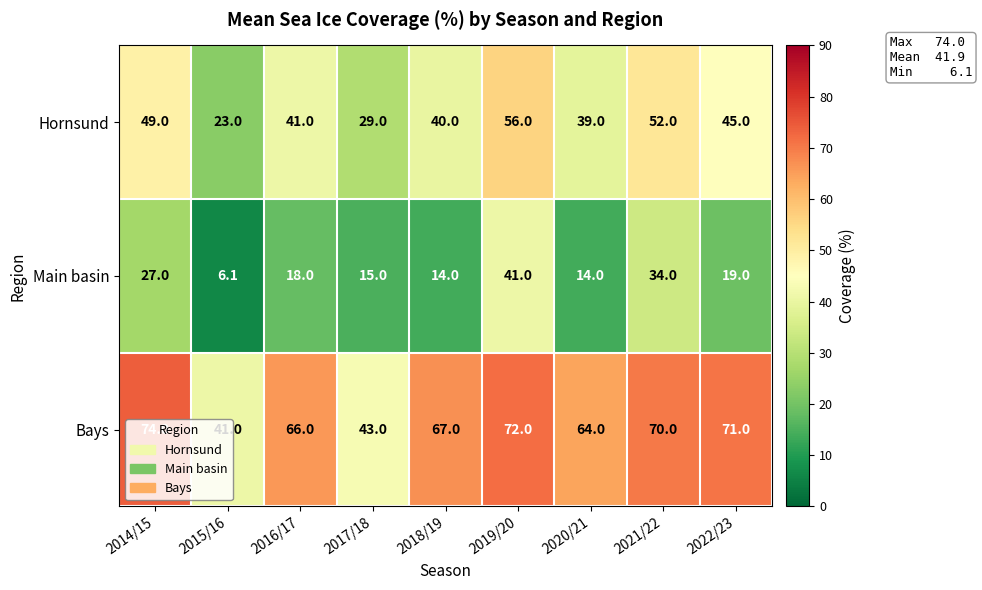

Rank the series at 2019/20 from highest to lowest value.

Bays, Hornsund, Main basin